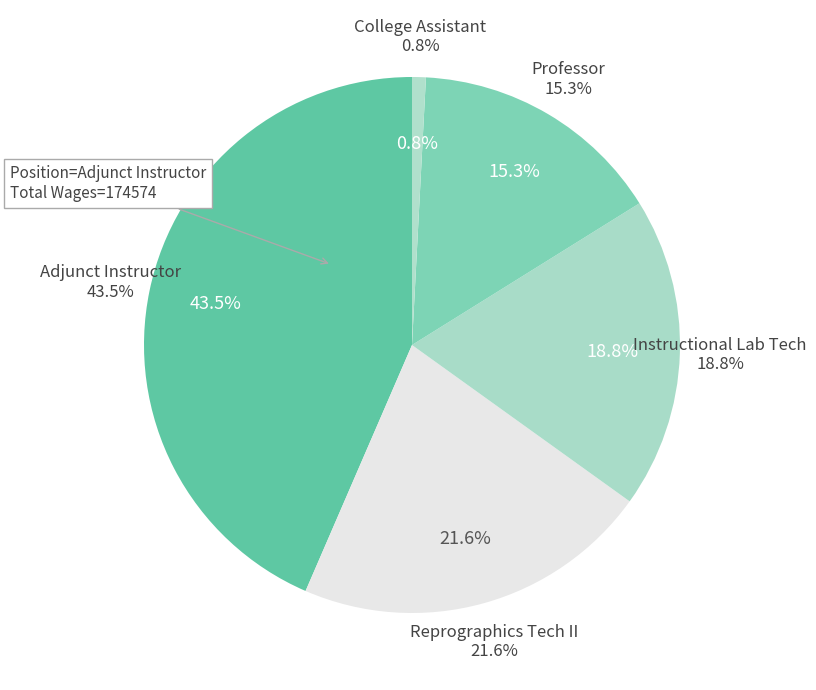

To the nearest percent, what is the difference between the Instructional Lab Tech and Adjunct Instructor slice percentages?

25%